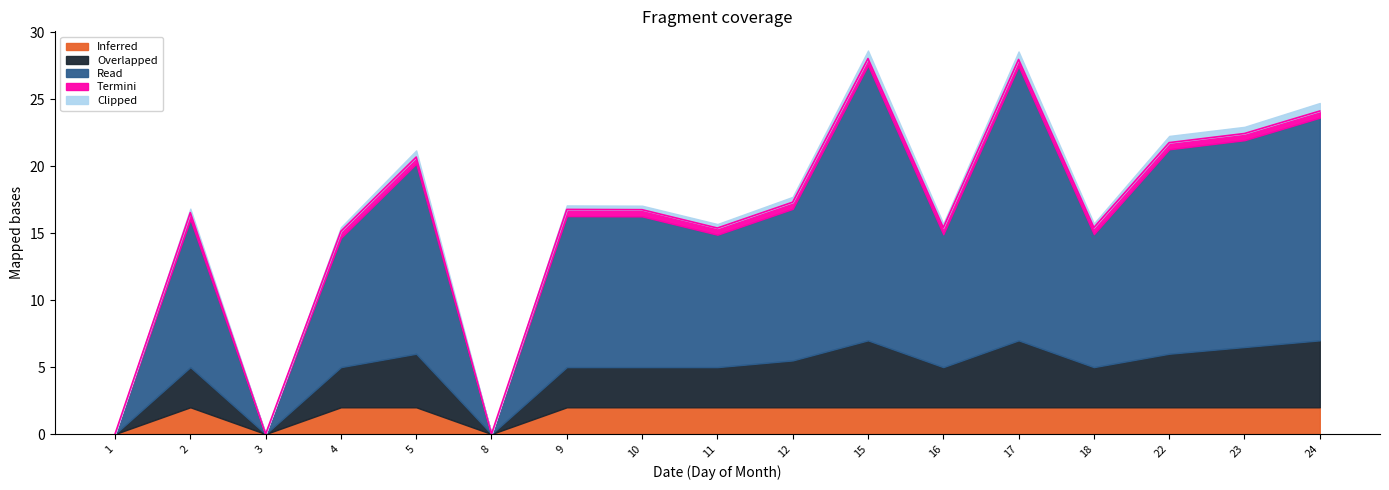

Which label corresponds to the smallest value in the chart?

1